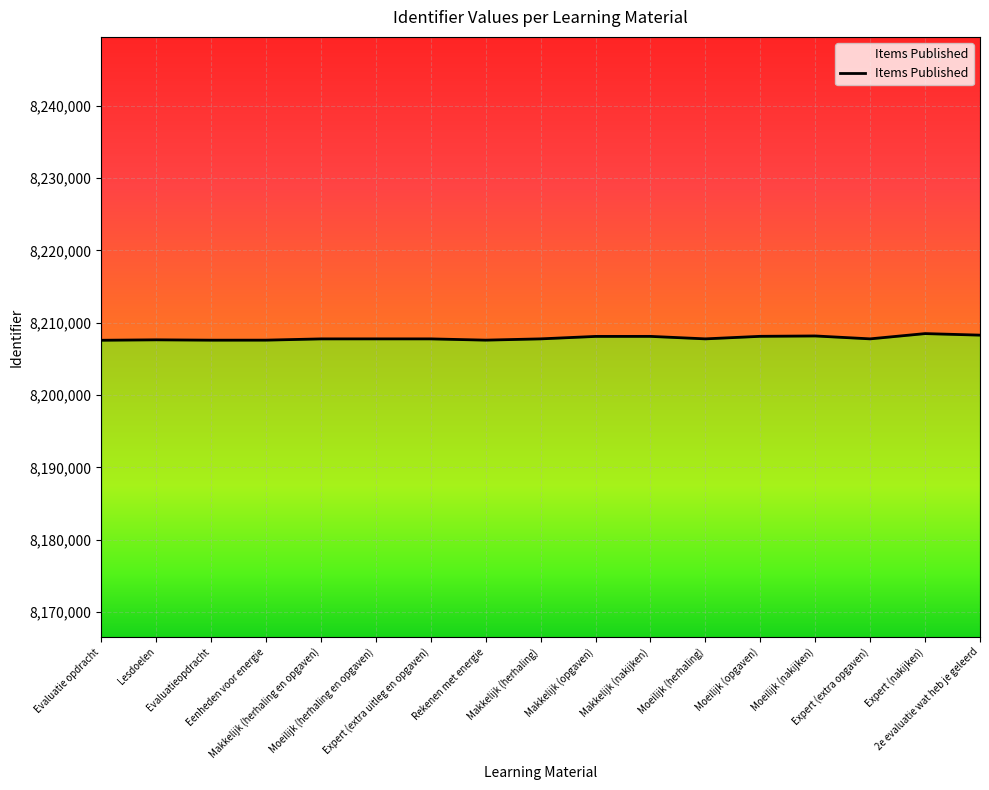

What is the value of the 7th point from the left?

8207763